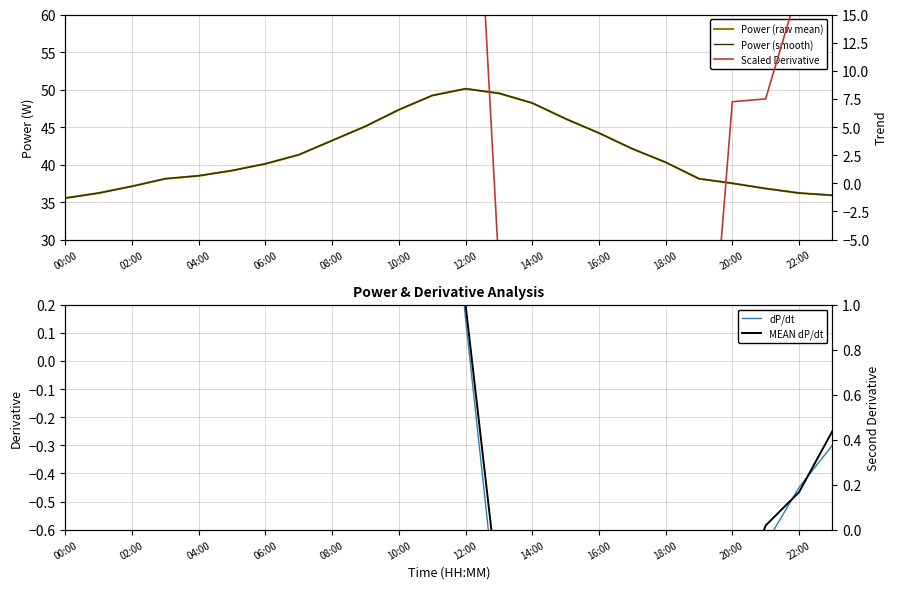

What position from the left is 19?

20